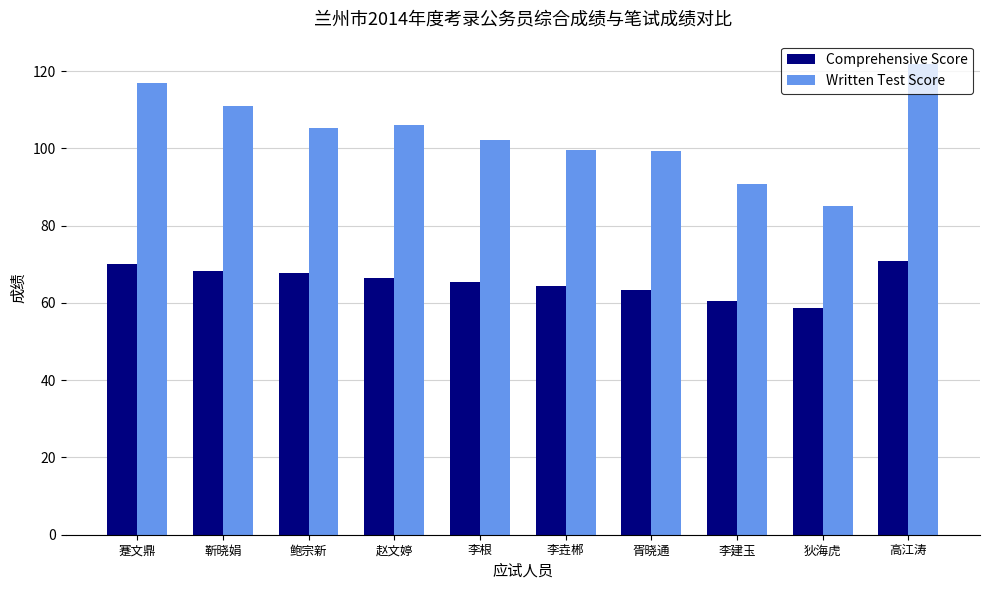

What is the difference between the second highest and second lowest values in the Written Test Score series?

26.2